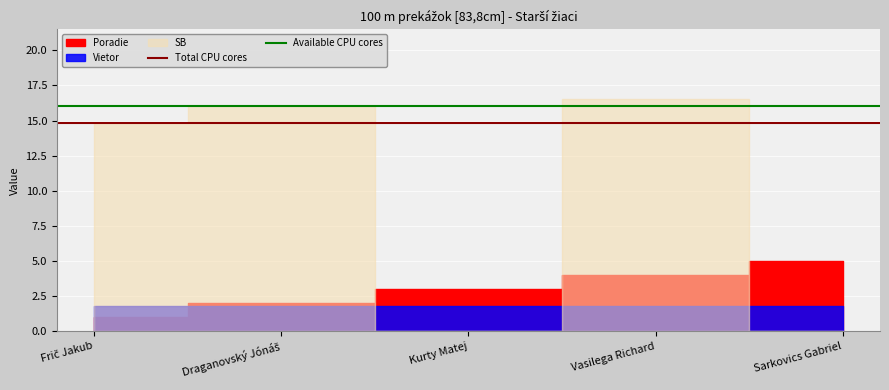

True or false: Total CPU cores has a value of 14.8 at Draganovský Jónáš.

True